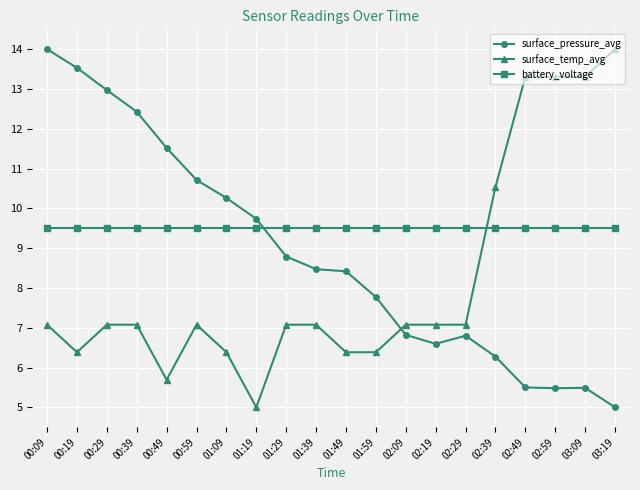

How many lines are shown in the chart?

3